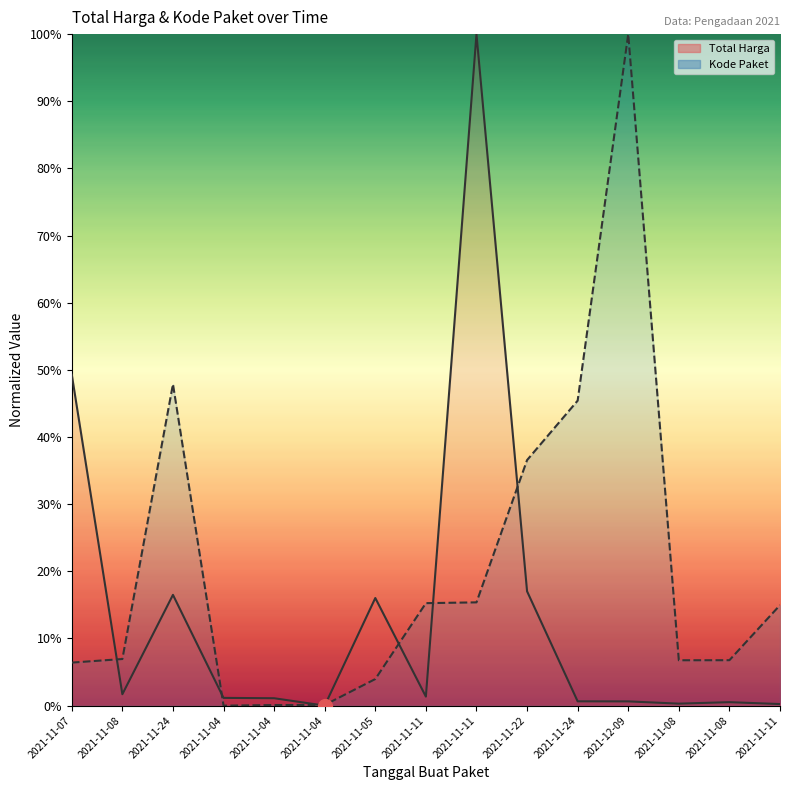

Which has a higher value, 2021-11-08 or 2021-11-07?

2021-11-07